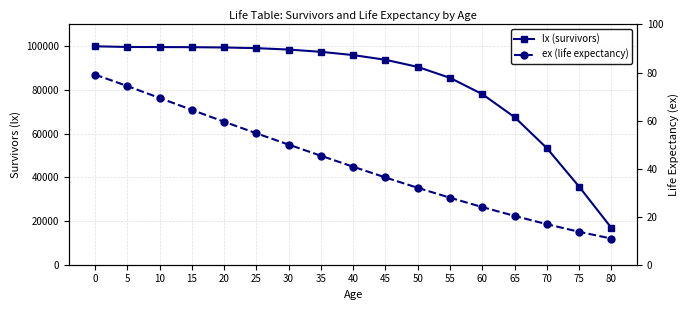

Which series changed the most between 0 and 70?

lx (survivors)